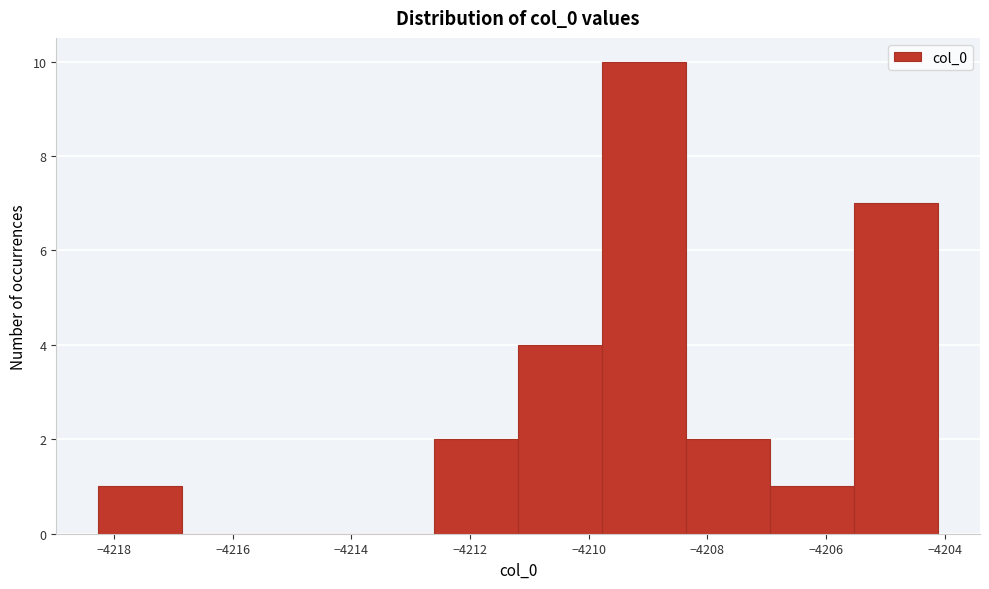

Reading left to right, transcribe this chart: for each bar, give the range it covers on the x-axis and its height. Neither the bar edges nor the heights are printed on the chart, so give them approximately, as read against the axes.

-4218.2 to -4216.8: 1
-4216.8 to -4215.4: 0
-4215.4 to -4214.0: 0
-4214.0 to -4212.6: 0
-4212.6 to -4211.2: 2
-4211.2 to -4209.8: 4
-4209.8 to -4208.4: 10
-4208.4 to -4207.0: 2
-4207.0 to -4205.6: 1
-4205.6 to -4204.2: 7